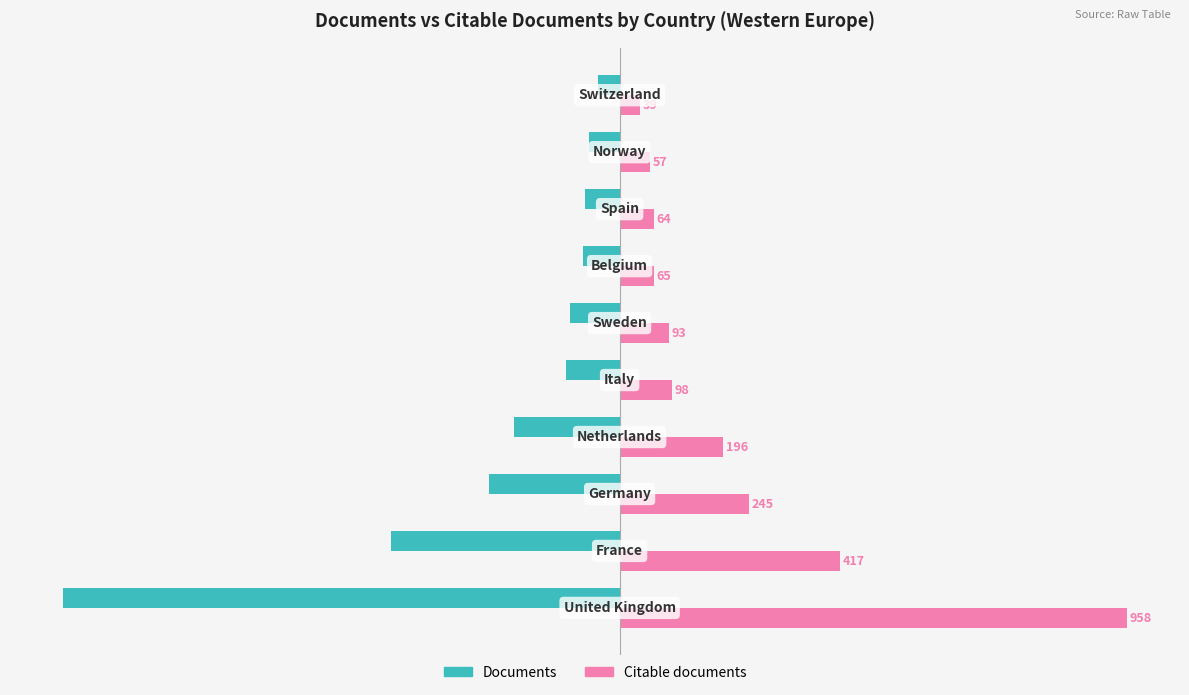

Rank the series by their average value, from highest to lowest.

Citable documents, Documents